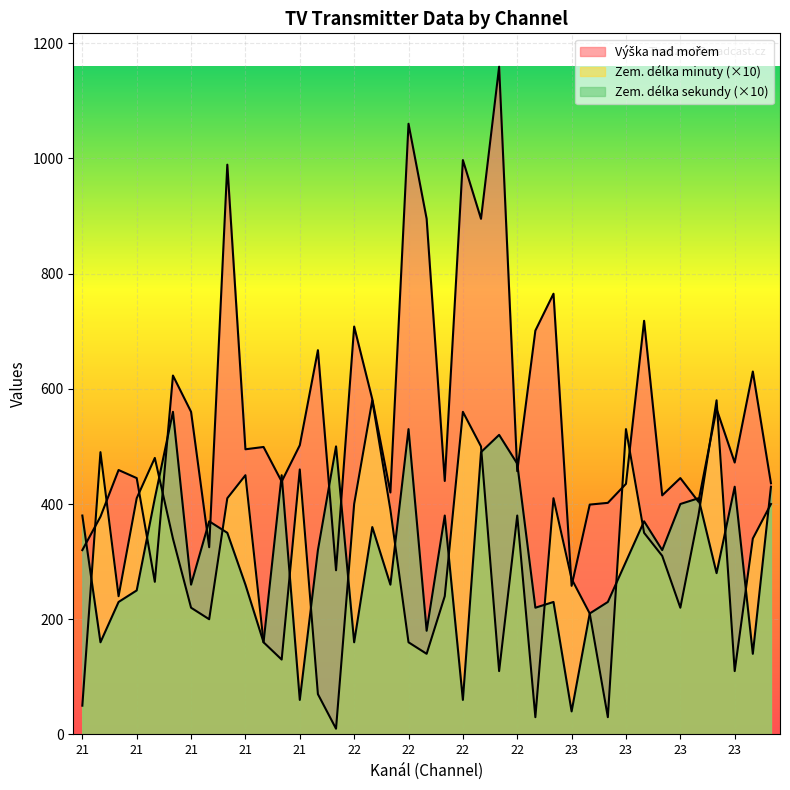

What are all the series names shown in the legend?

Výška nad mořem, Zem. délka minuty, Zem. délka sekundy